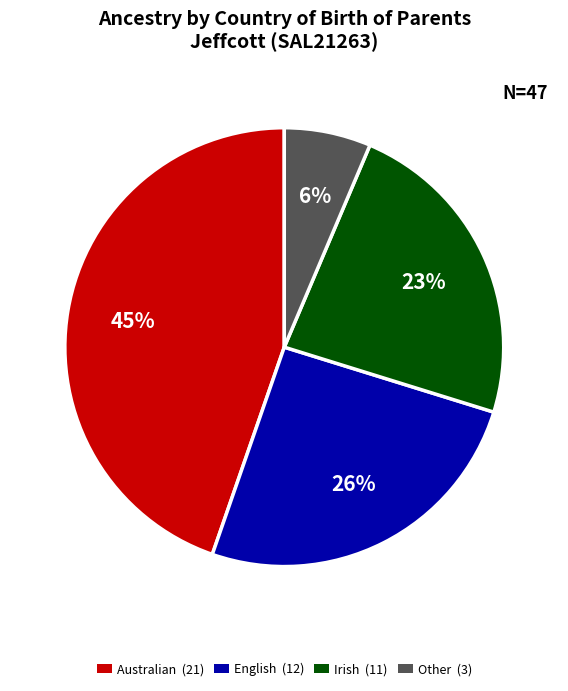

True or false: Australian (21) accounts for 45% of the total.

True